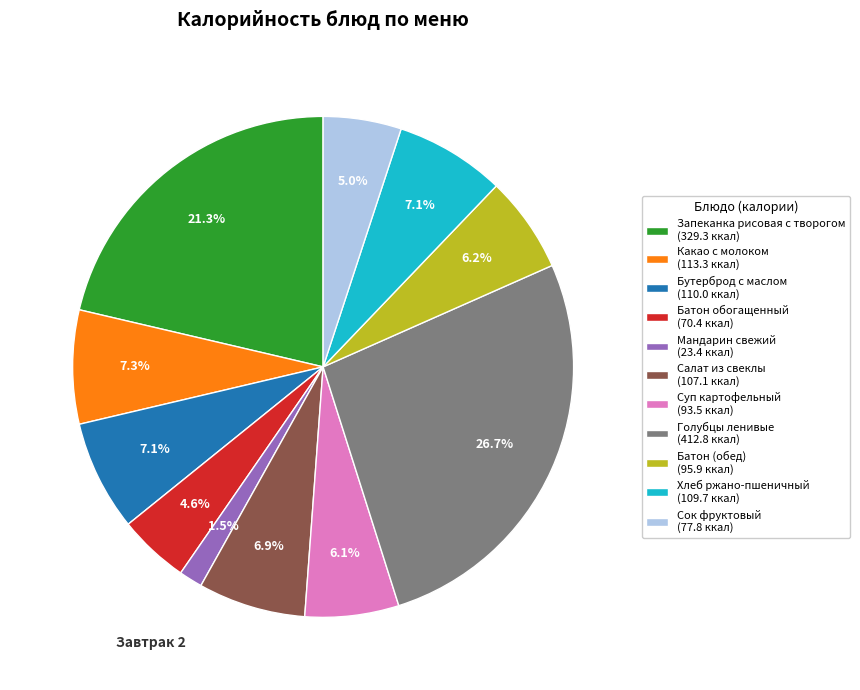

To the nearest percent, what percentage of the pie is Какао с молоком?

7%